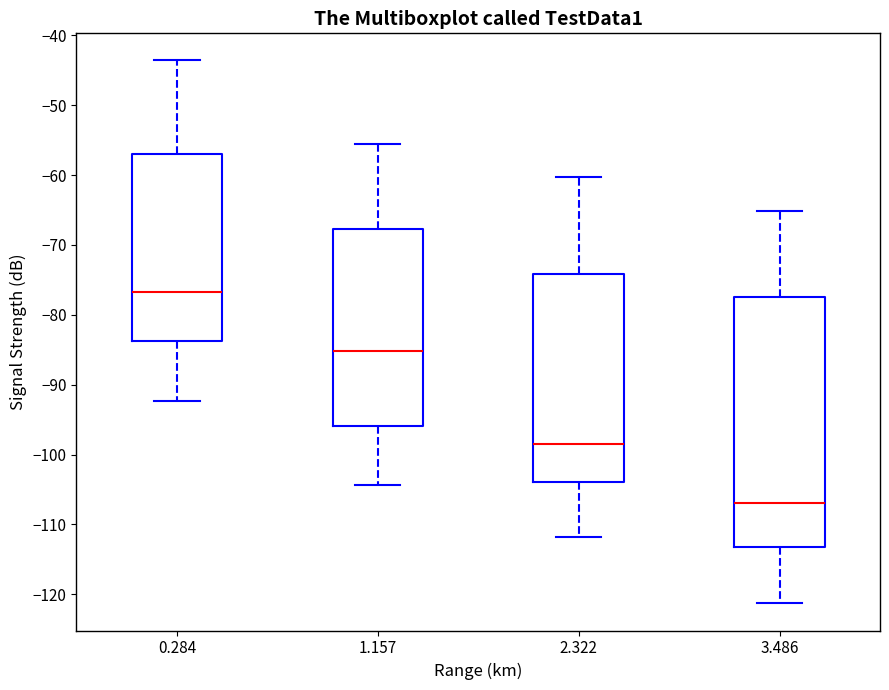

Which box is the tallest, from its lower edge to its upper edge?

3.486